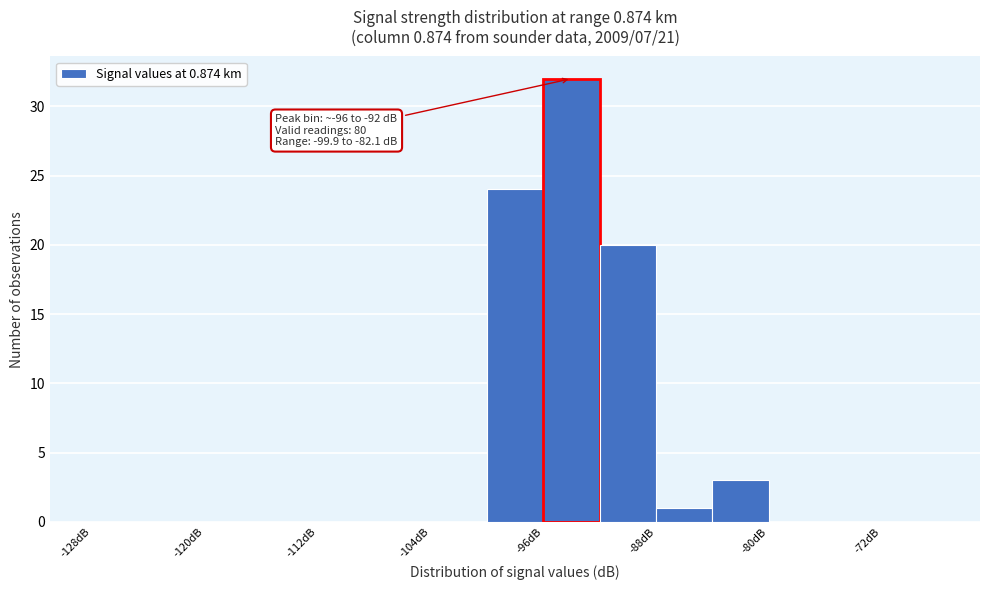

Over which range of the x-axis is the bar tallest?

-96 to -92